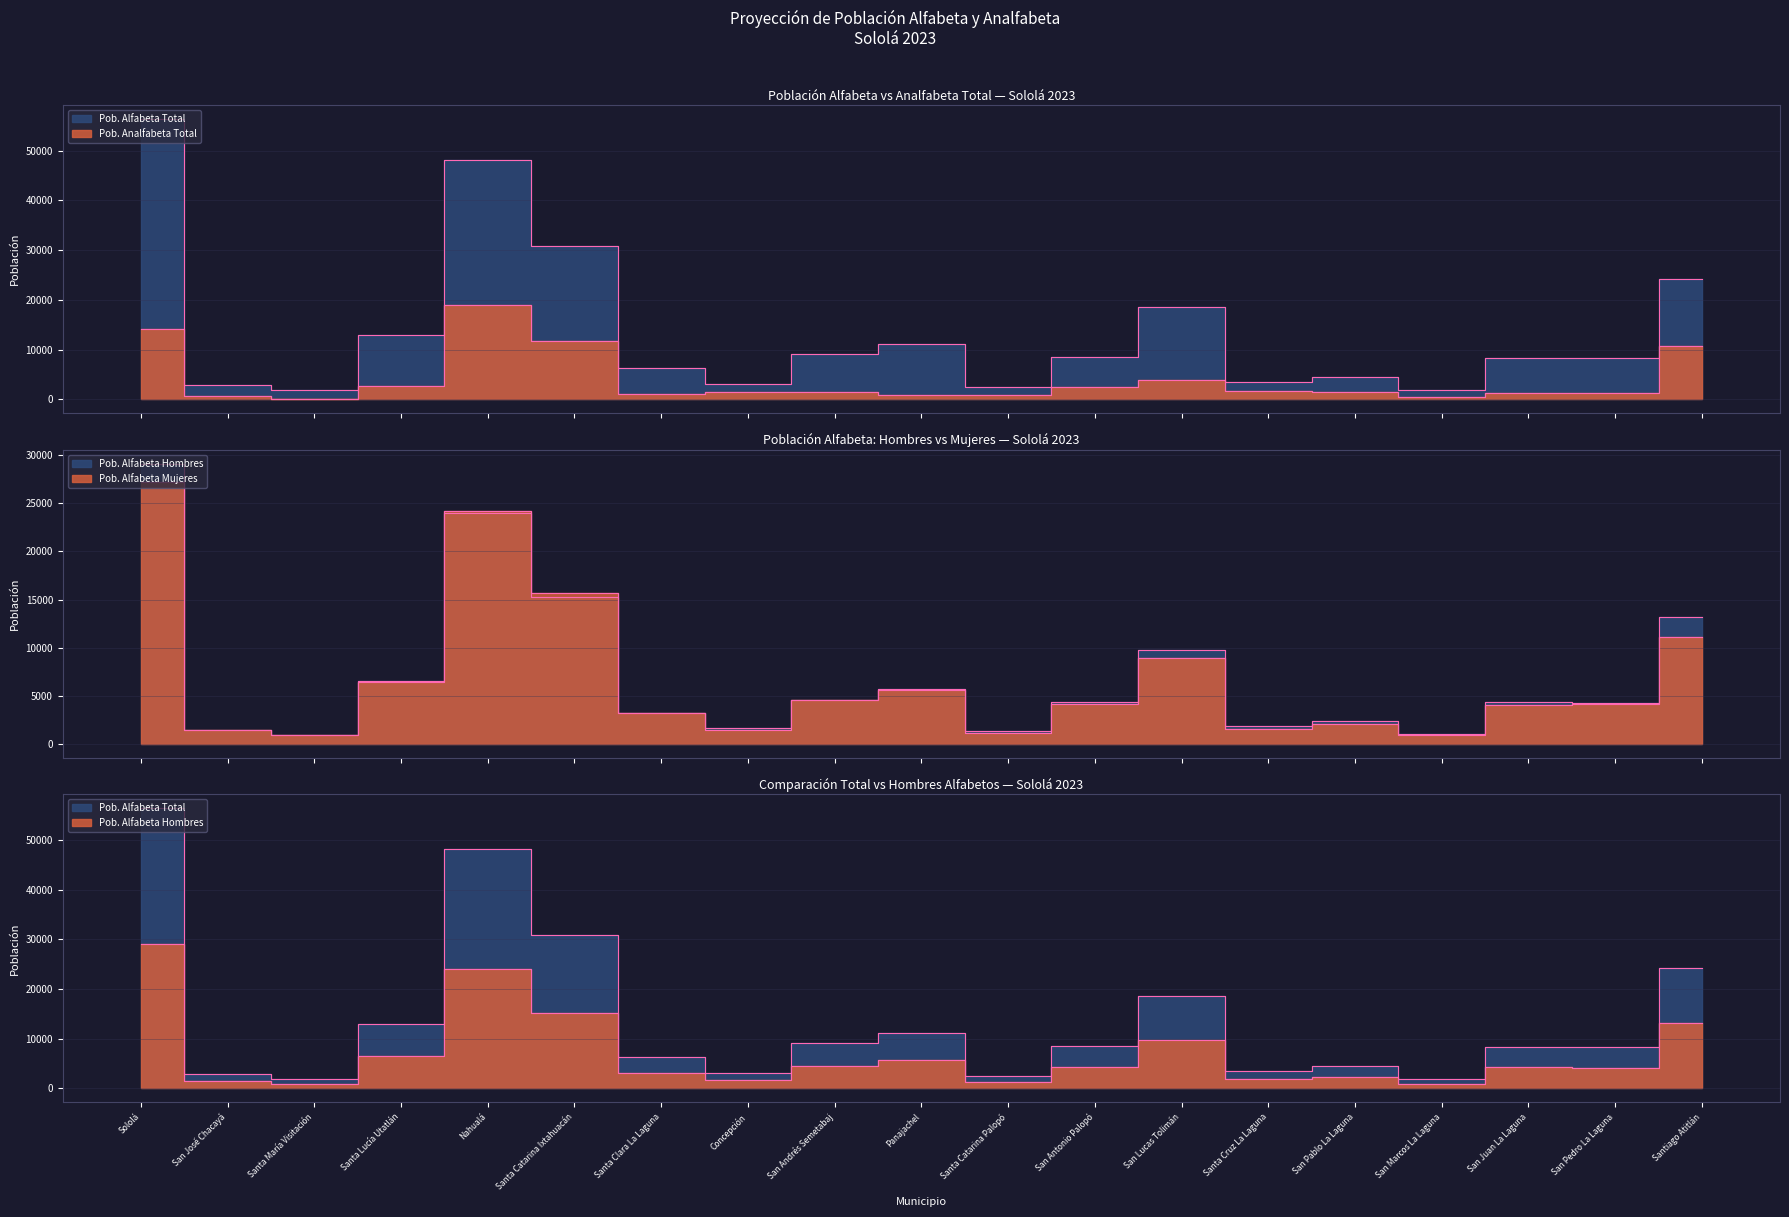

Is it true that Pob. Alfabeta Mujeres equals 3168 at Santa Clara La Laguna?

True